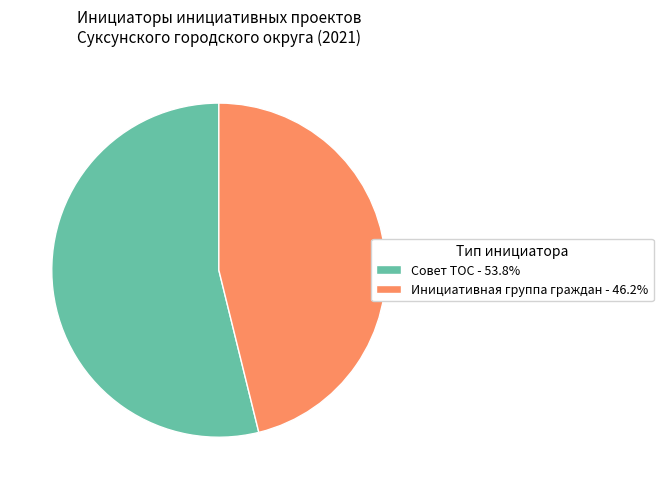

Which category accounts for the majority?

Совет ТОС